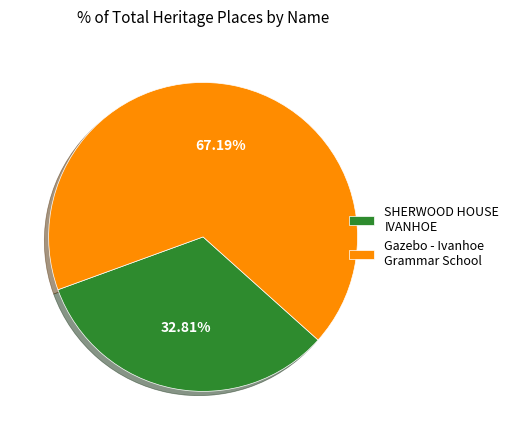

What is the majority slice?

Gazebo - Ivanhoe Grammar School